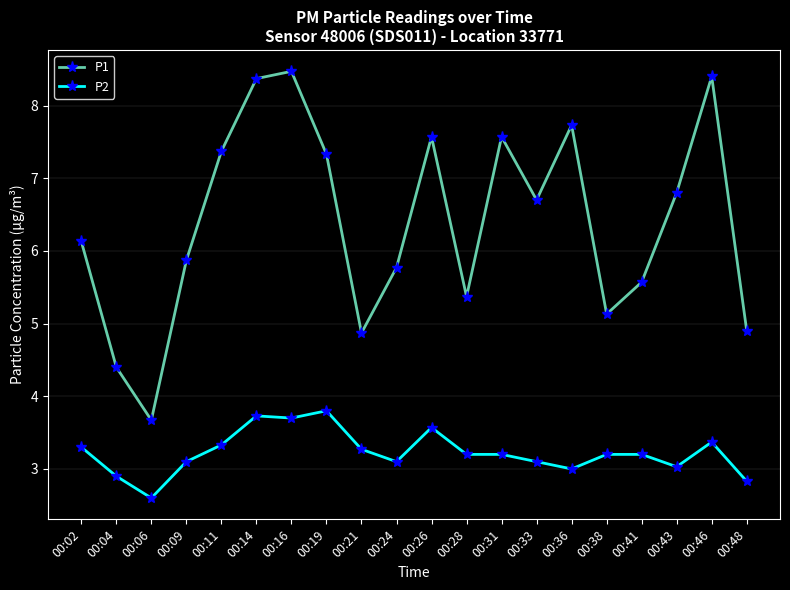

True or false: P1 has more than 0 interior local peaks.

True